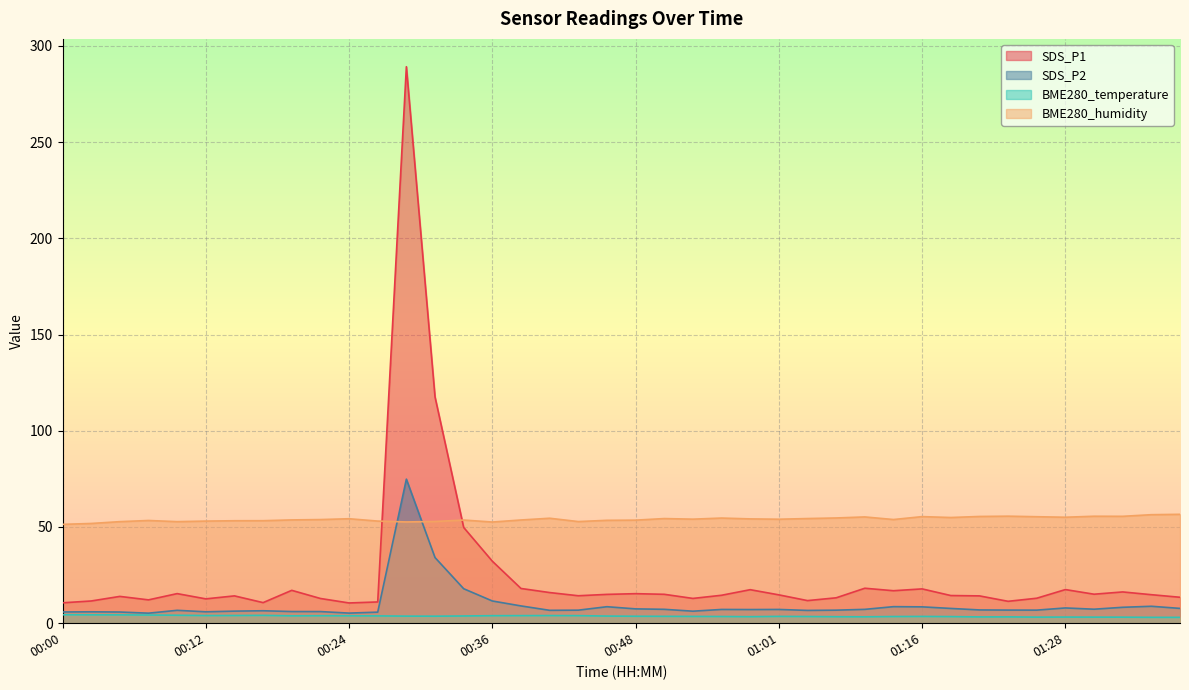

Between 00:29 and 01:33, which is larger?

00:29